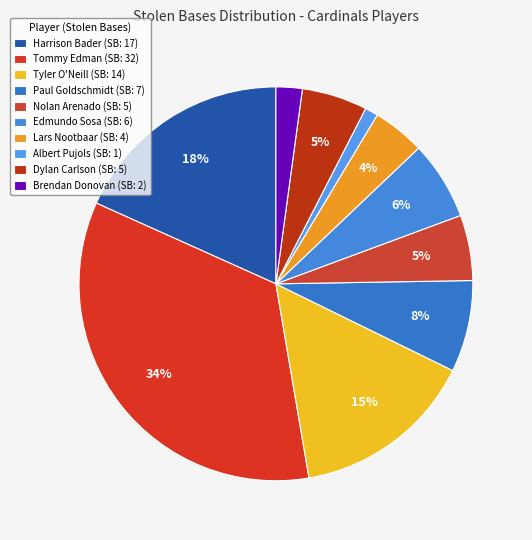

Count the number of slices in the pie.

10